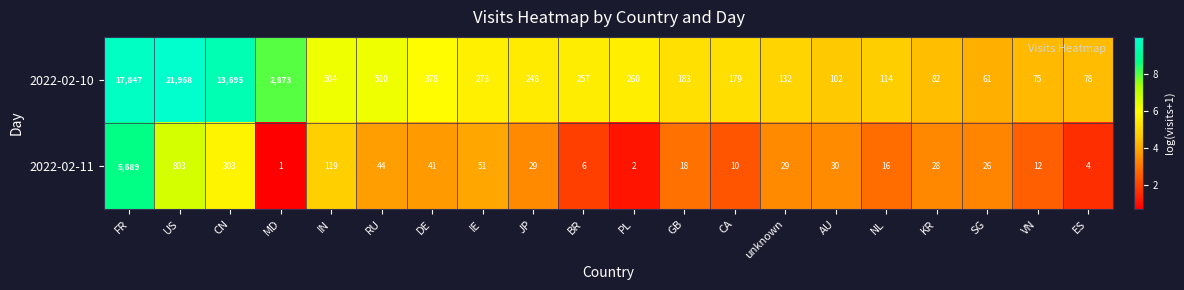

Rank the series at unknown from lowest to highest value.

2022-02-11, 2022-02-10